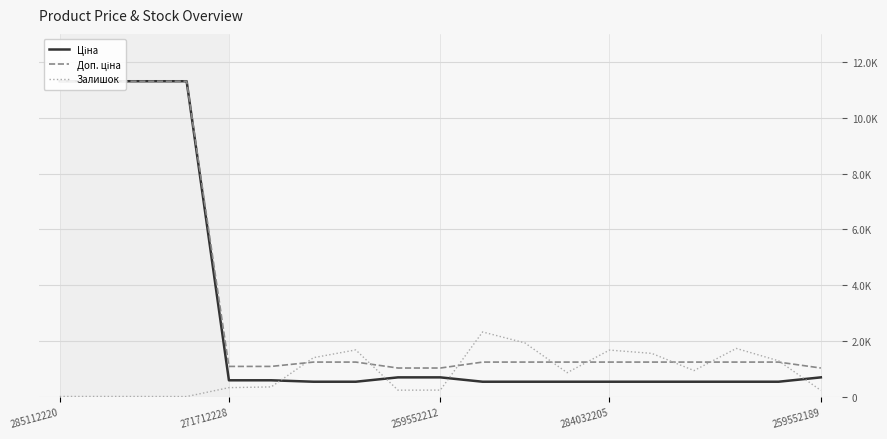

Which series changed the most between 271712228 and 6?

Ціна